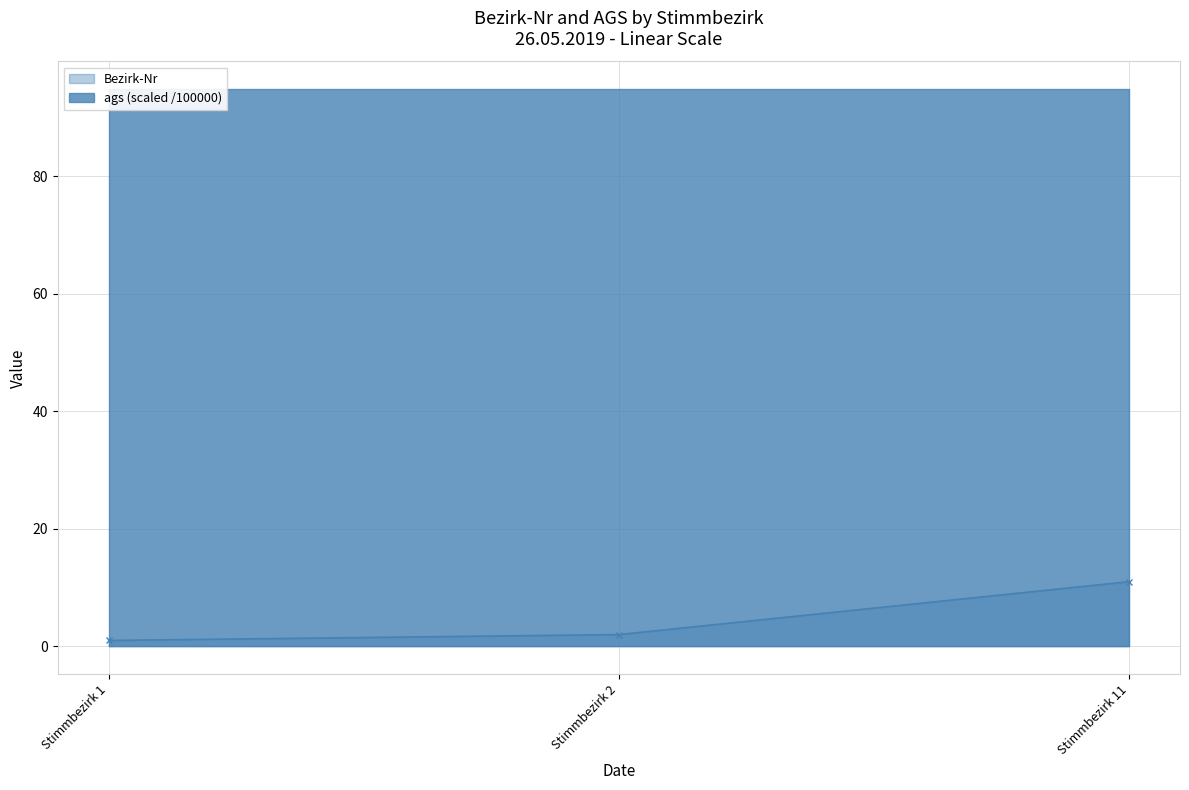

True or false: the data shows 1 at Stimmbezirk 2.

False